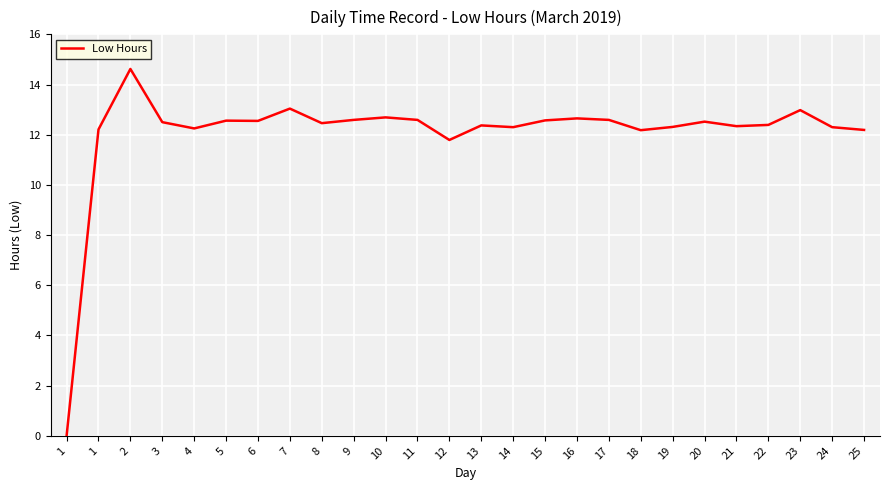

How many lines are shown in the chart?

1